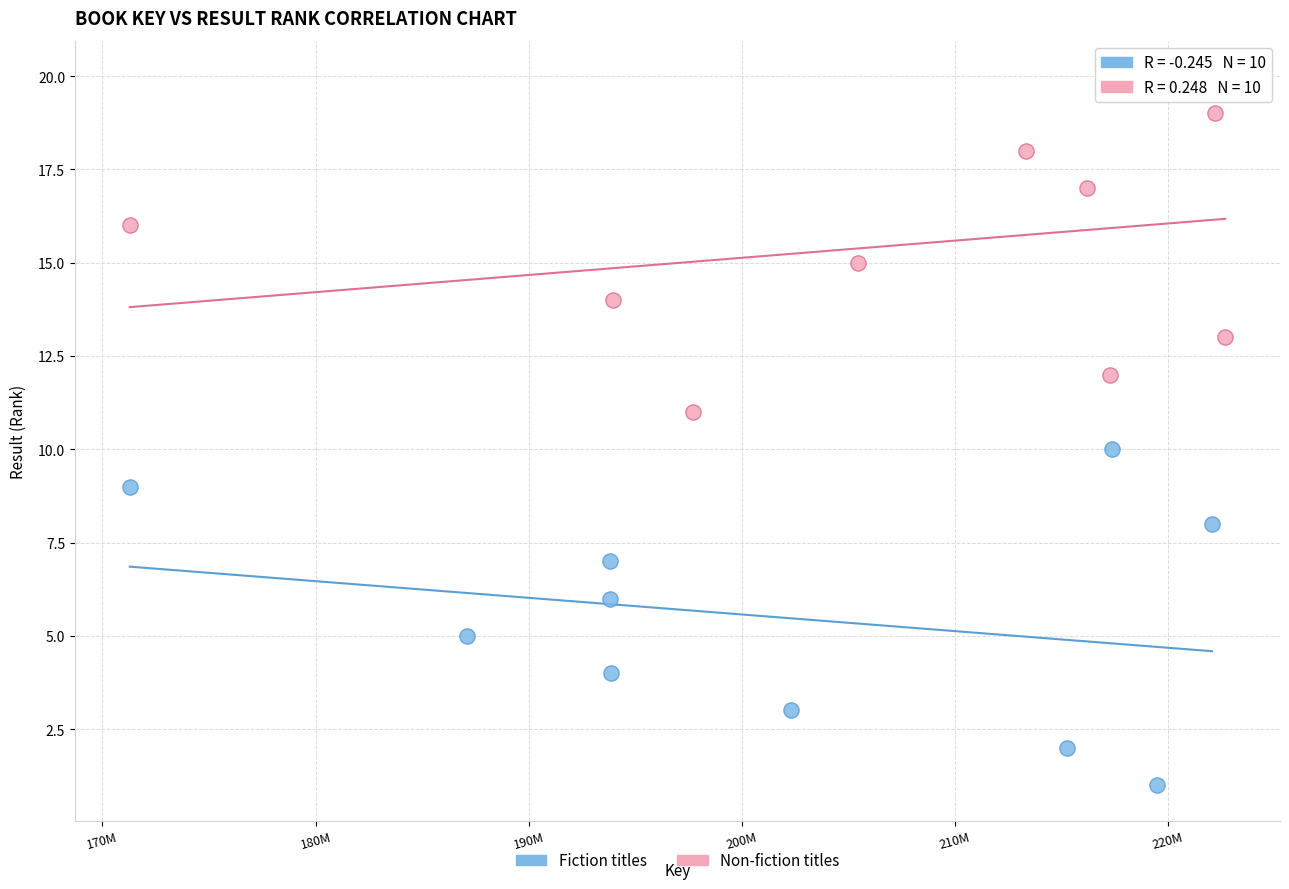

Which series reaches the minimum Y coordinate?

Fiction titles